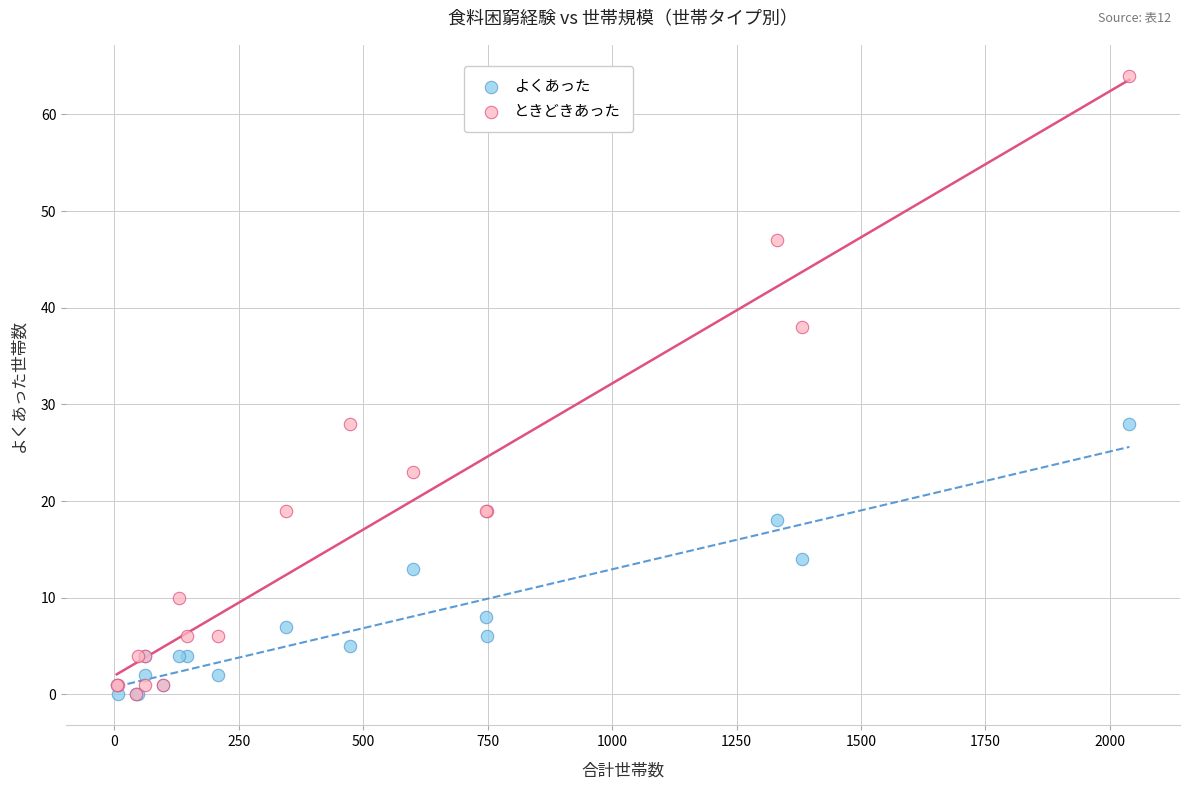

What are all the series names shown in the legend?

よくあった, ときどきあった